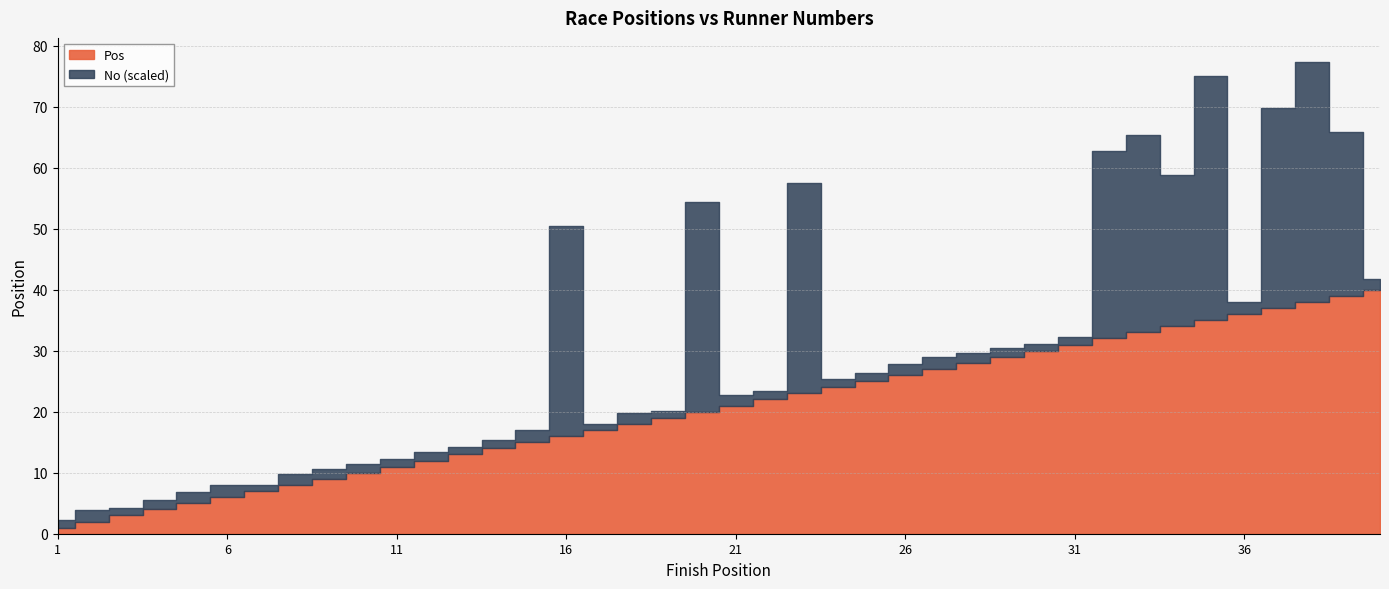

What is the difference between the maximum and minimum values in the Pos series?

39